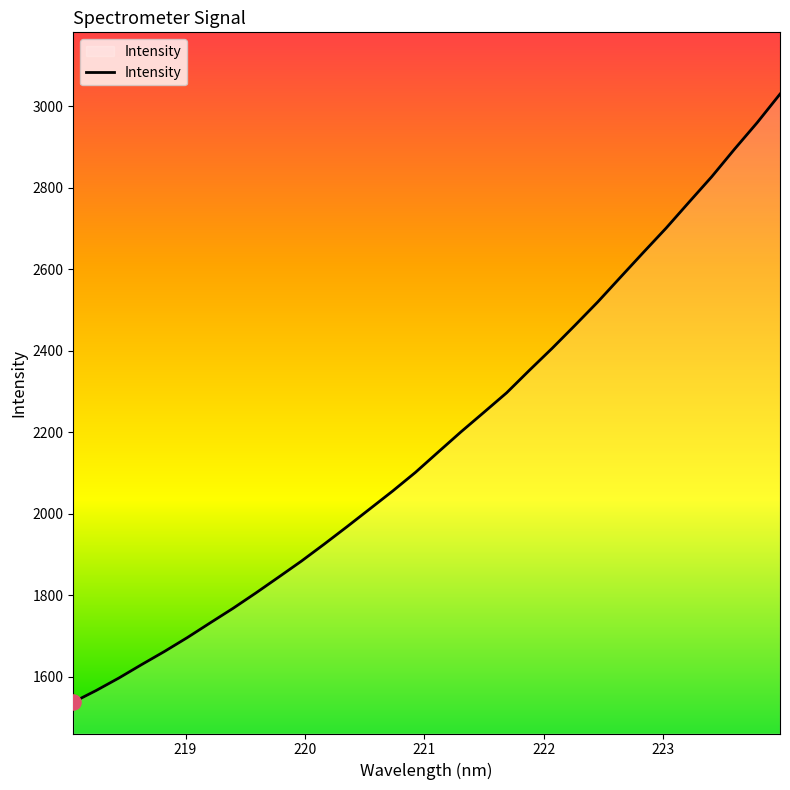

What is the maximum value shown in the chart?

3029.8